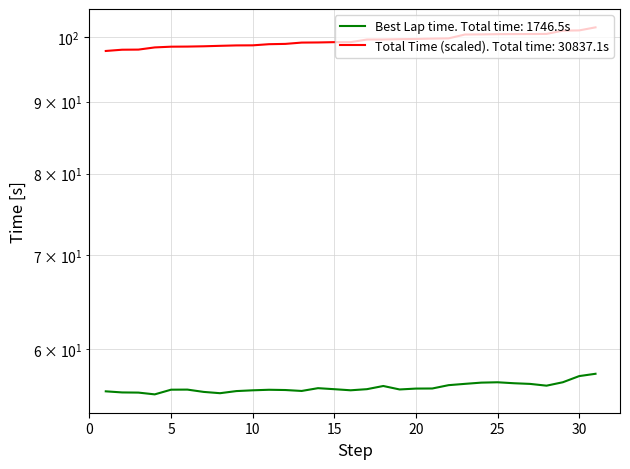

The Total Time series shows 100.5 at 26. True or false?

True